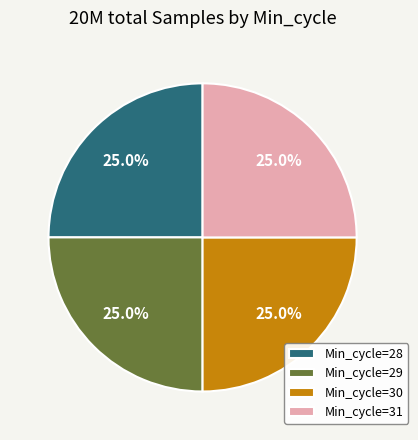

The Min_cycle=28 slice represents 38% of the pie. True or false?

False